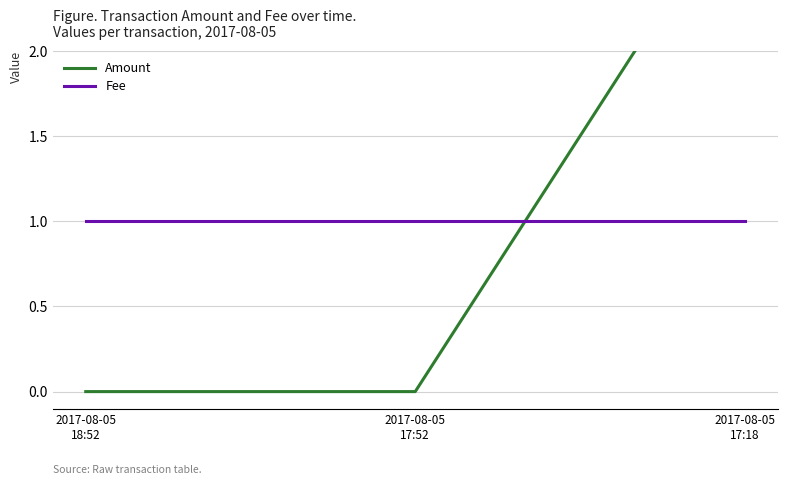

What is the value of the Fee point at the 2nd from the left?

1